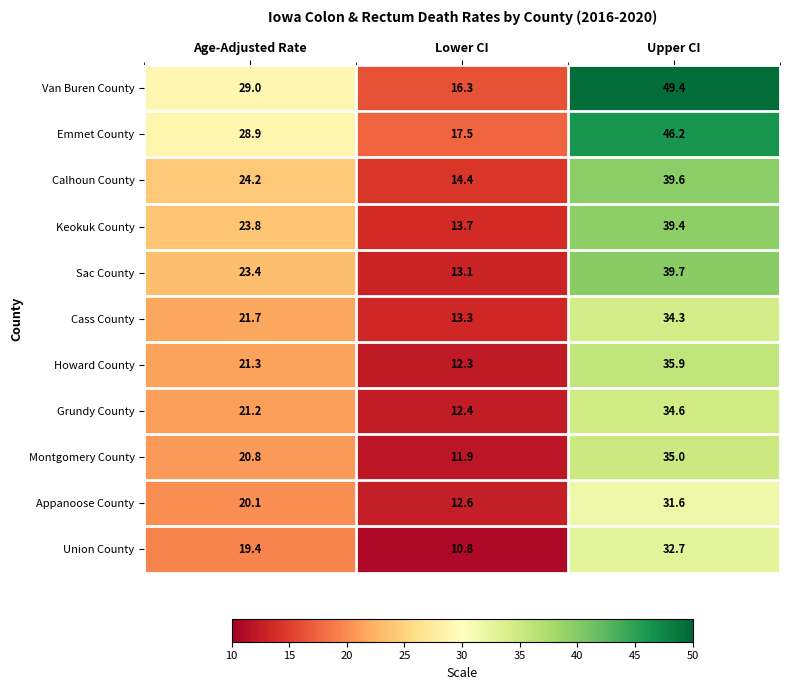

Which series has the largest total across all categories?

Van Buren County